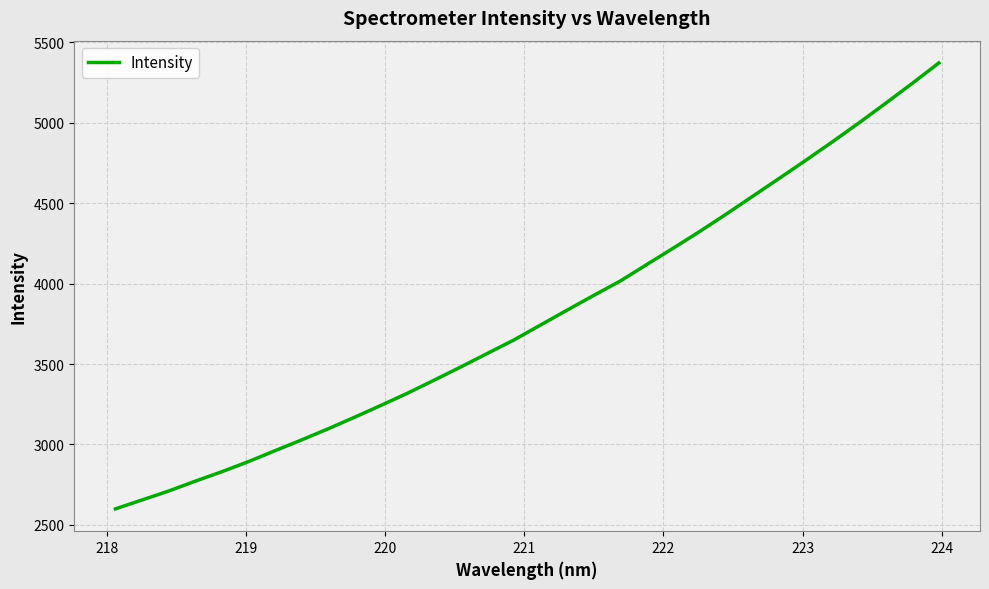

What is the maximum value shown in the chart?

5371.4